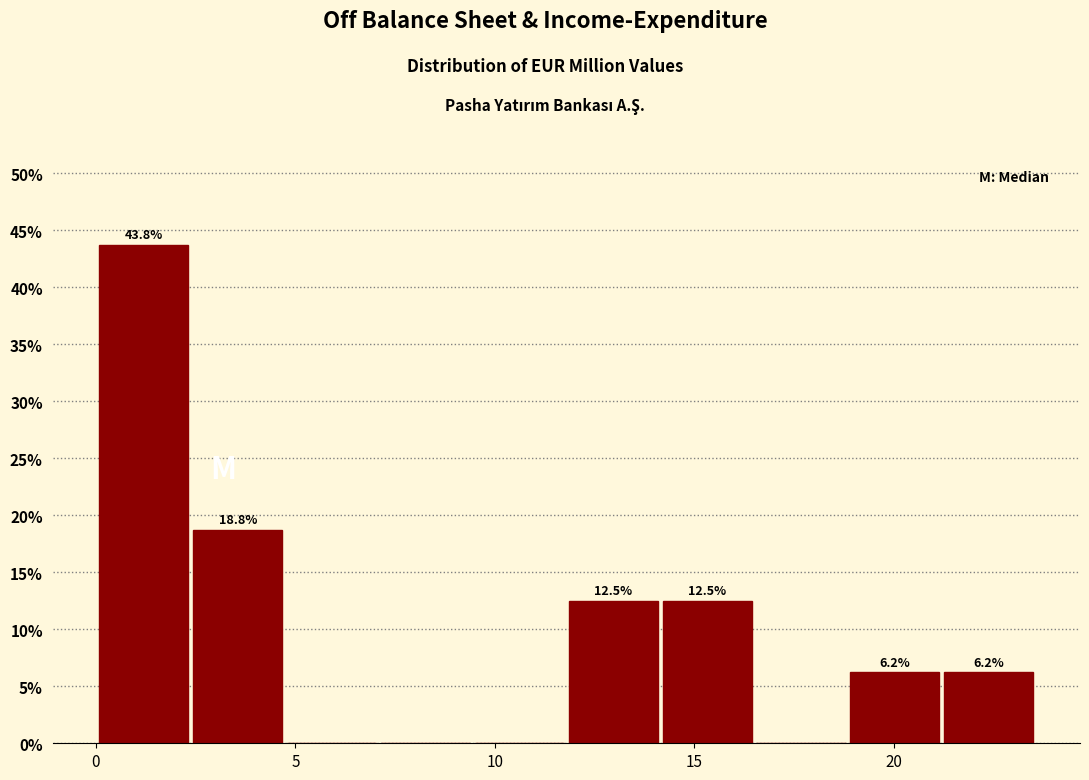

Which range on the x-axis has the tallest bar?

0.0 to 2.5